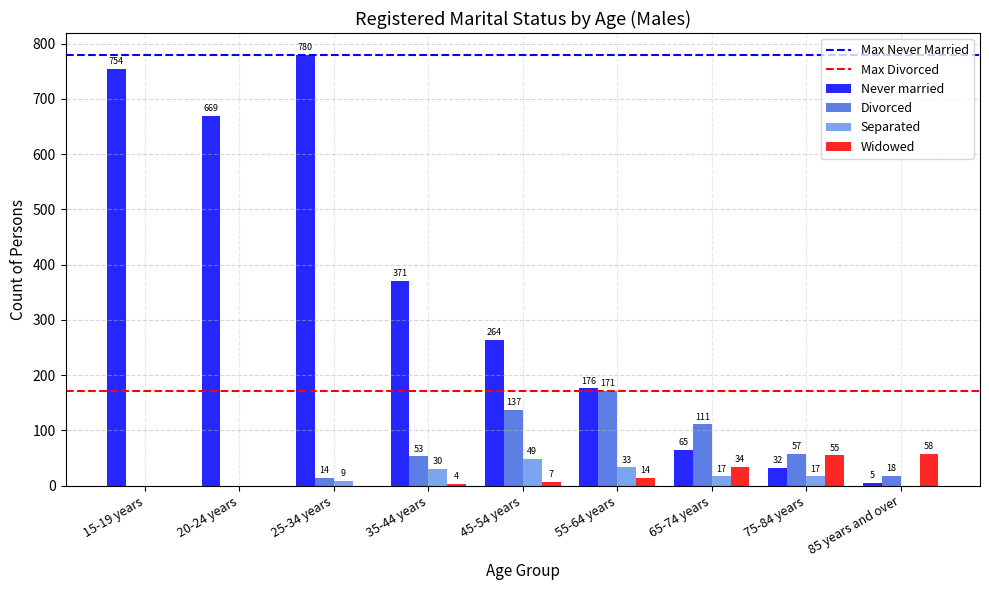

What value does the Separated series have at 75-84 years?

17